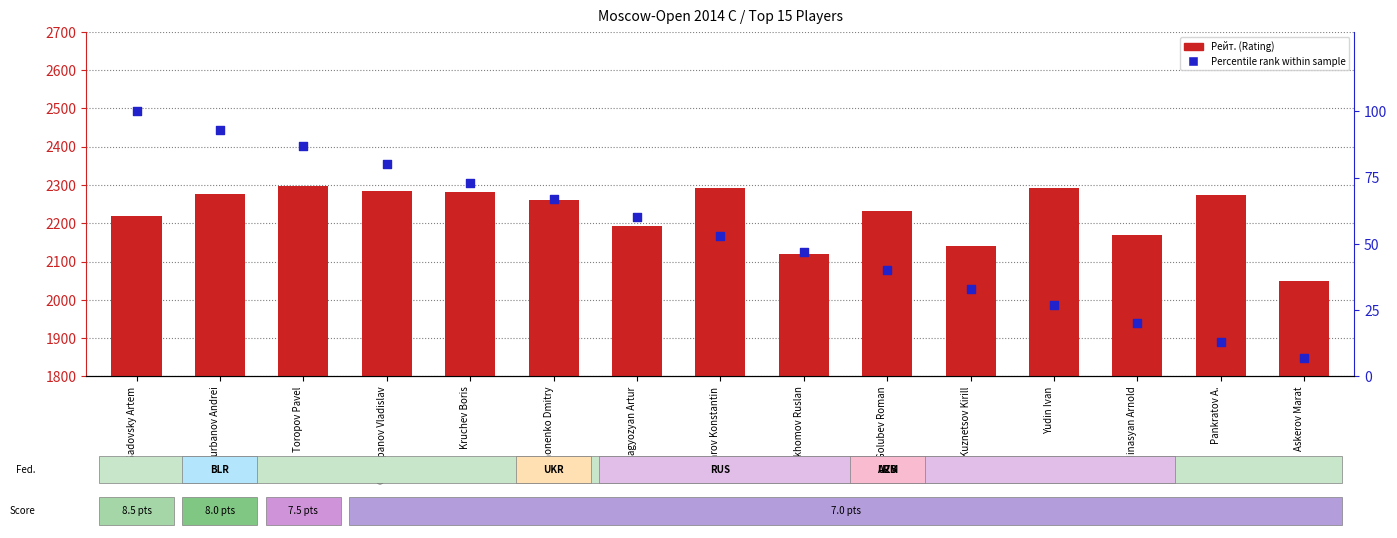

What are all the series names shown in the legend?

Рейт. (Rating), Percentile rank within sample